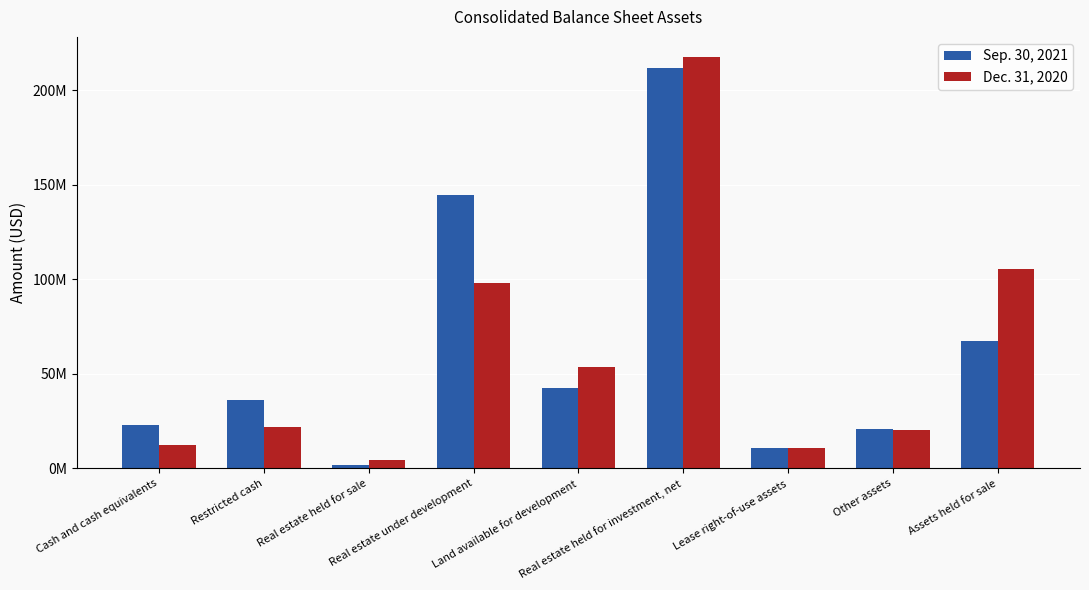

Reading left to right, what are all the values shown in this chart?

Sep. 30, 2021: Cash and cash equivalents=23169000	Restricted cash=36452000	Real estate held for sale=1773000	Real estate under development=144666000	Land available for development=42564000	Real estate held for investment, net=211972000	Lease right-of-use assets=10634000	Other assets=20606000	Assets held for sale=67264000
Dec. 31, 2020: Cash and cash equivalents=12434000	Restricted cash=21749000	Real estate held for sale=4204000	Real estate under development=98137000	Land available for development=53432000	Real estate held for investment, net=217369000	Lease right-of-use assets=10871000	Other assets=20093000	Assets held for sale=105727000